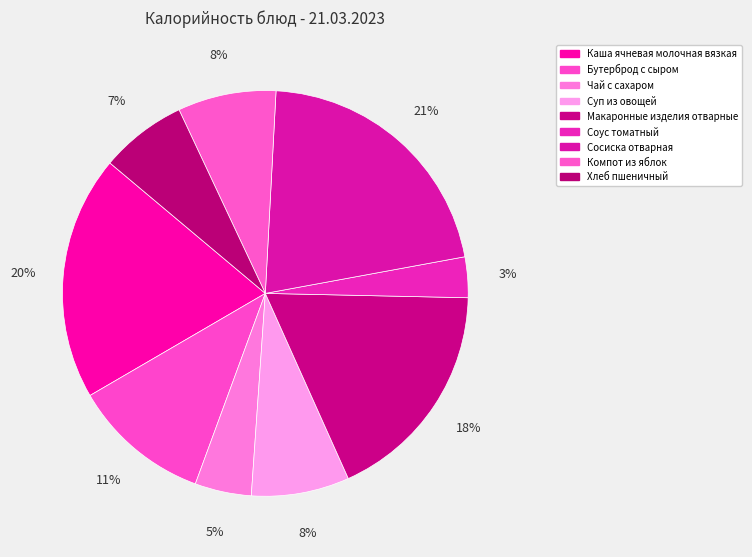

Which has a higher value, Суп из овощей or Сосиска отварная?

Сосиска отварная